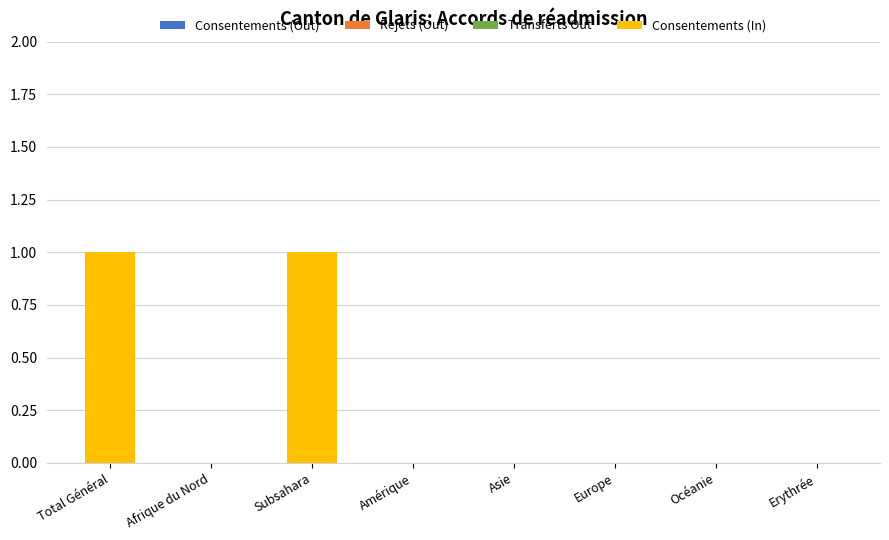

True or false: the data shows 0 at Afrique du Nord.

True